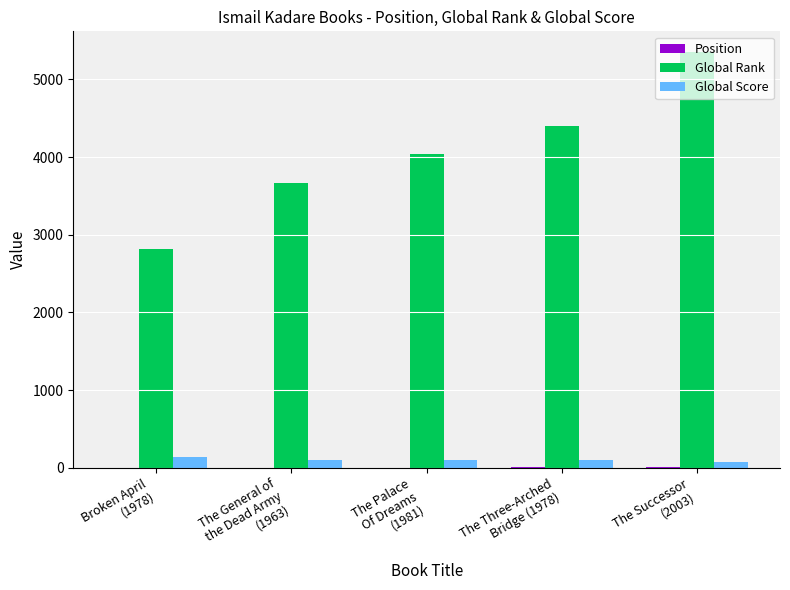

What is the difference between the Global Rank values at The General of
the Dead Army
(1963) and Broken April
(1978)?

847